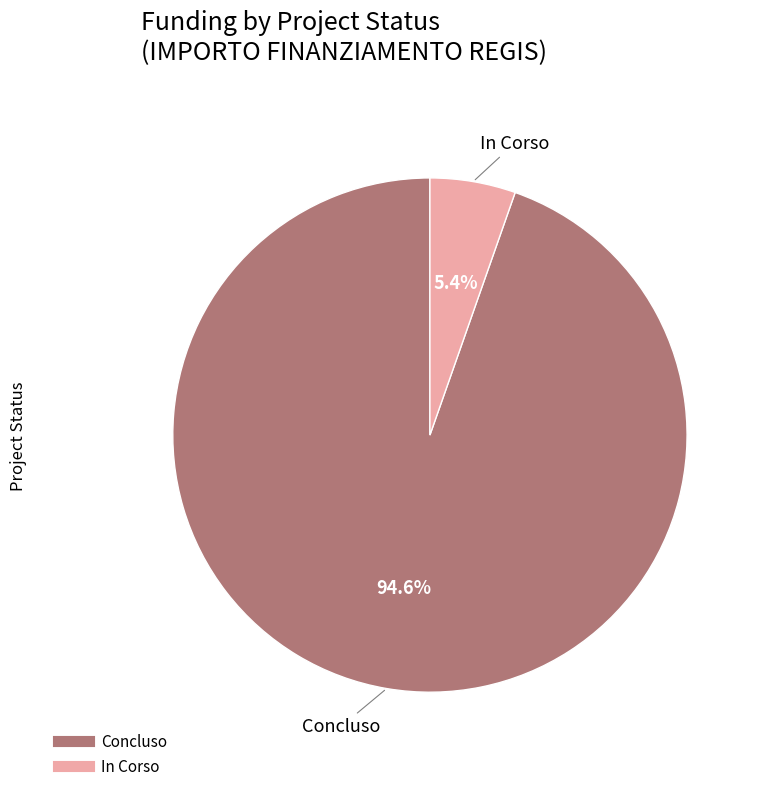

How many segments does this pie chart have?

2